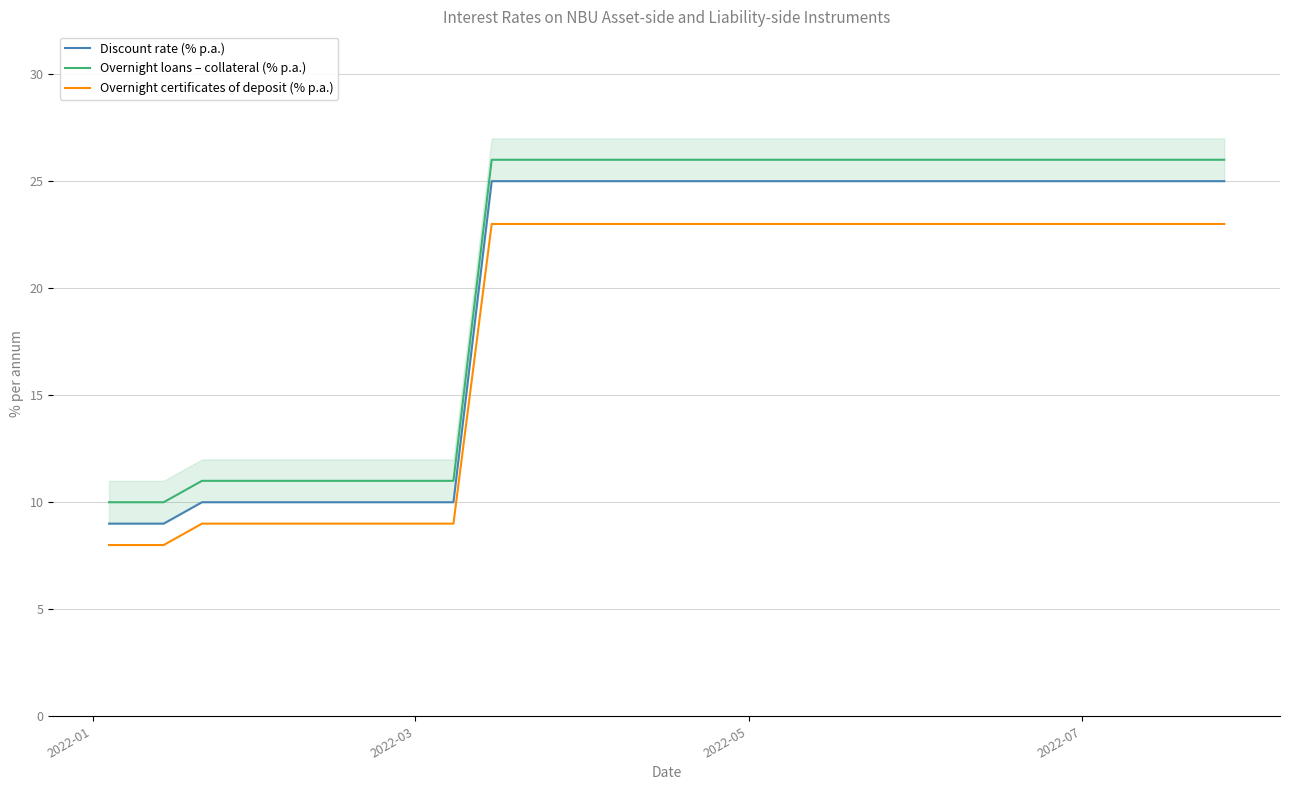

True or false: Overnight certificates of deposit (% p.a.) and Overnight loans – collateral (% p.a.) cross at least once.

False